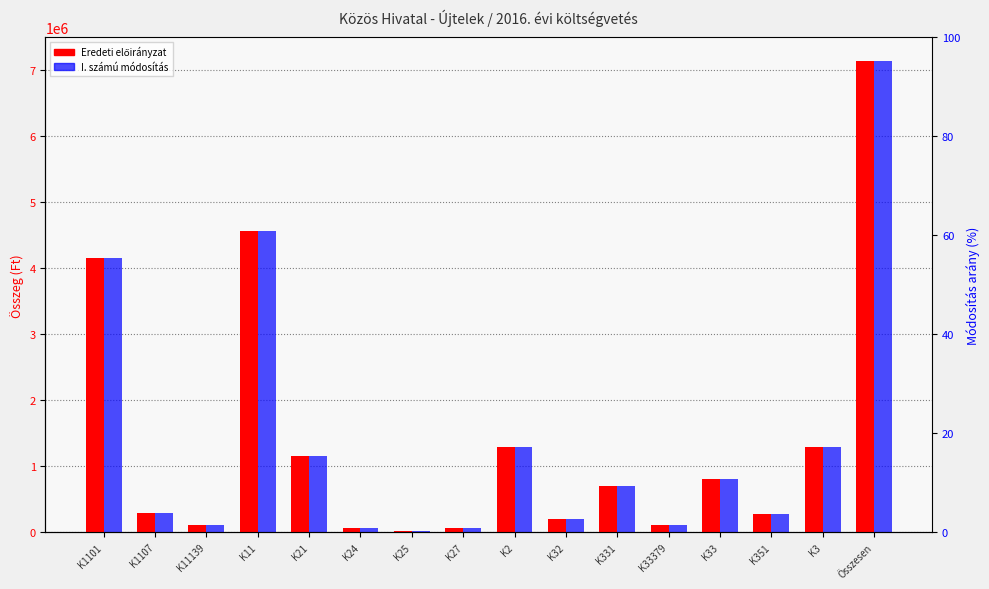

The Eredeti előirányzat series shows 700000 at K331. True or false?

True